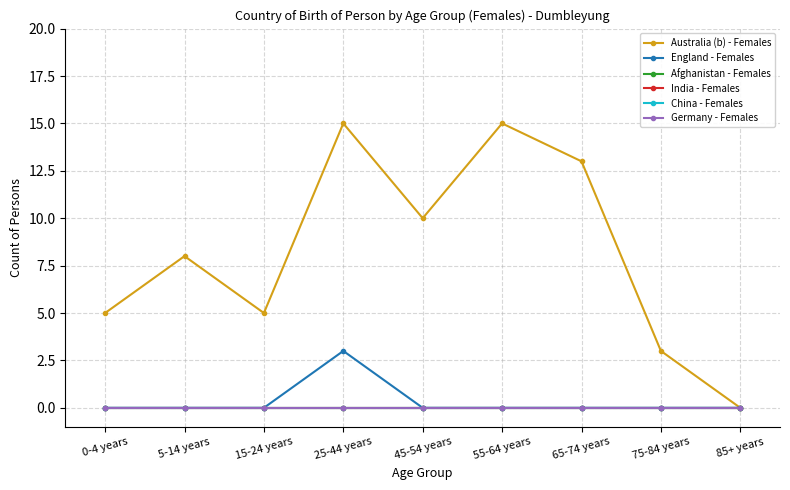

The value of Germany - Females at 45-54 years is 0. True or false?

True